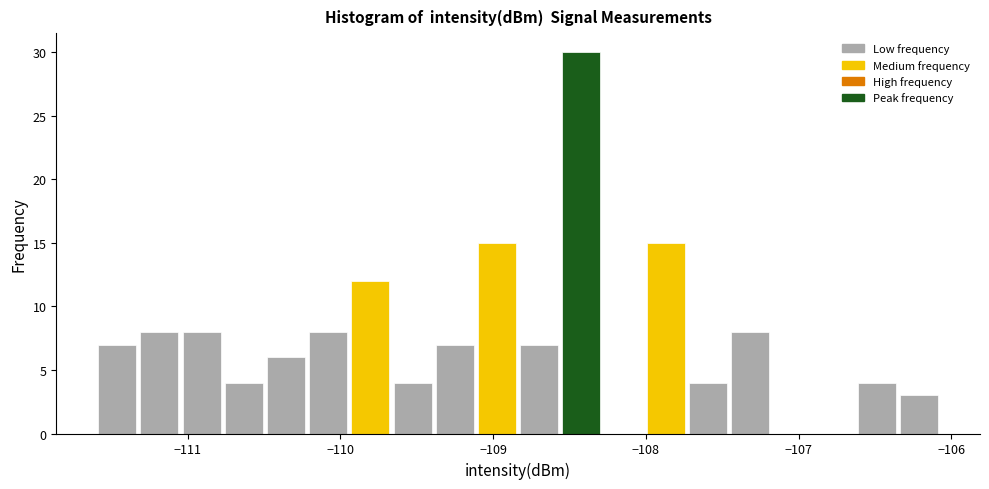

Read against the x-axis, roughly where is the centre of the tallest bar?

-108.4